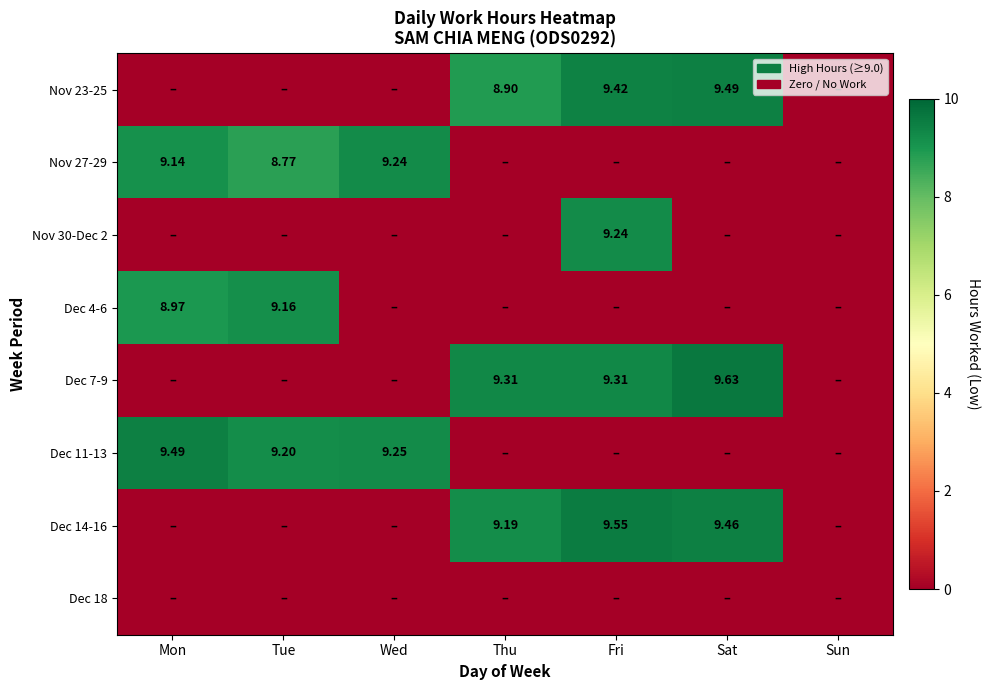

Count the Dec 4-6 values in the range 0 to 8.

5